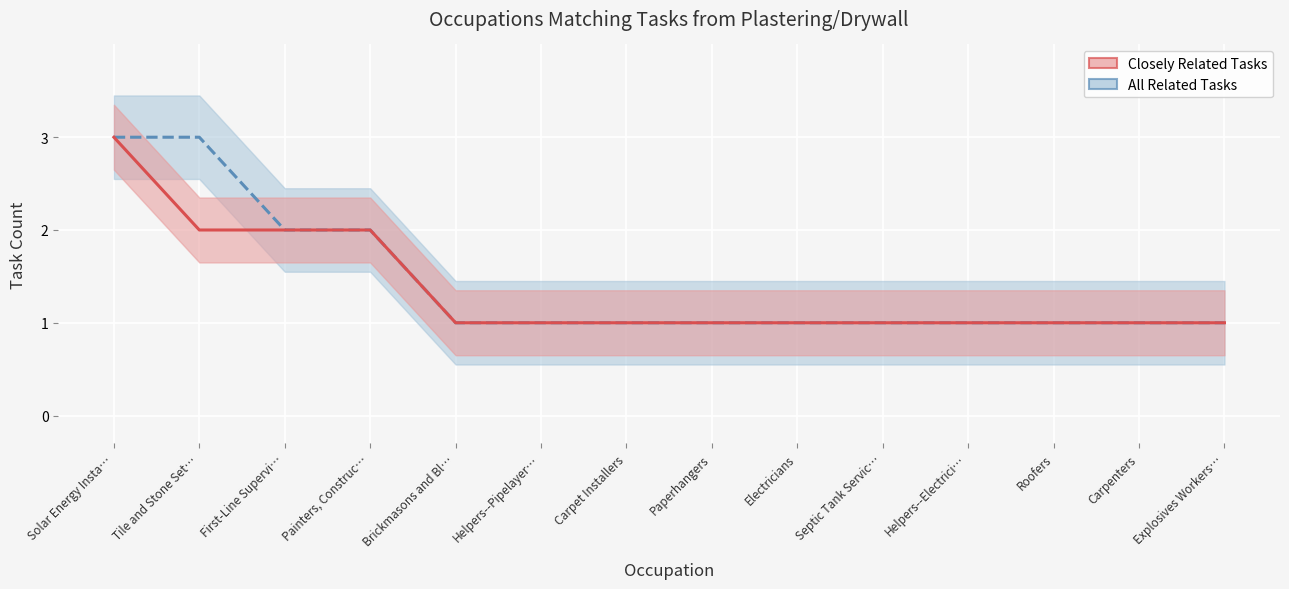

What is the sum of the Closely Related Tasks values at Carpet Installers and Tile and Stone Set…?

3